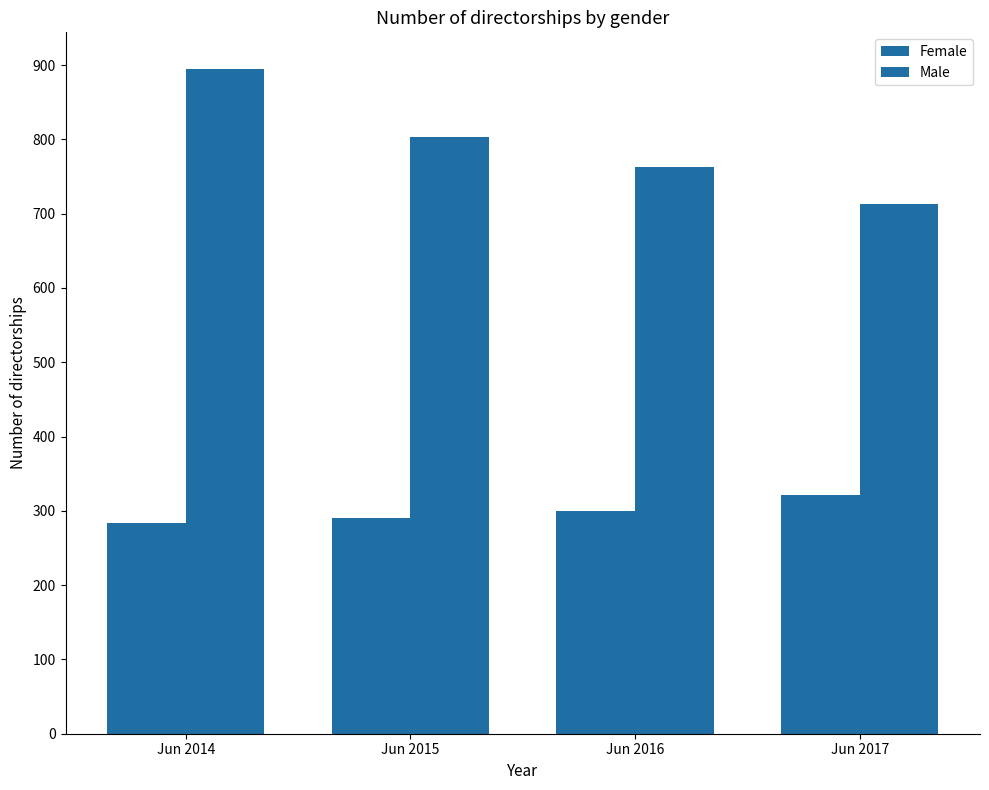

Reading left to right, extract all data points from this chart.

Female: 284	290	300	321
Male: 894	803	763	713